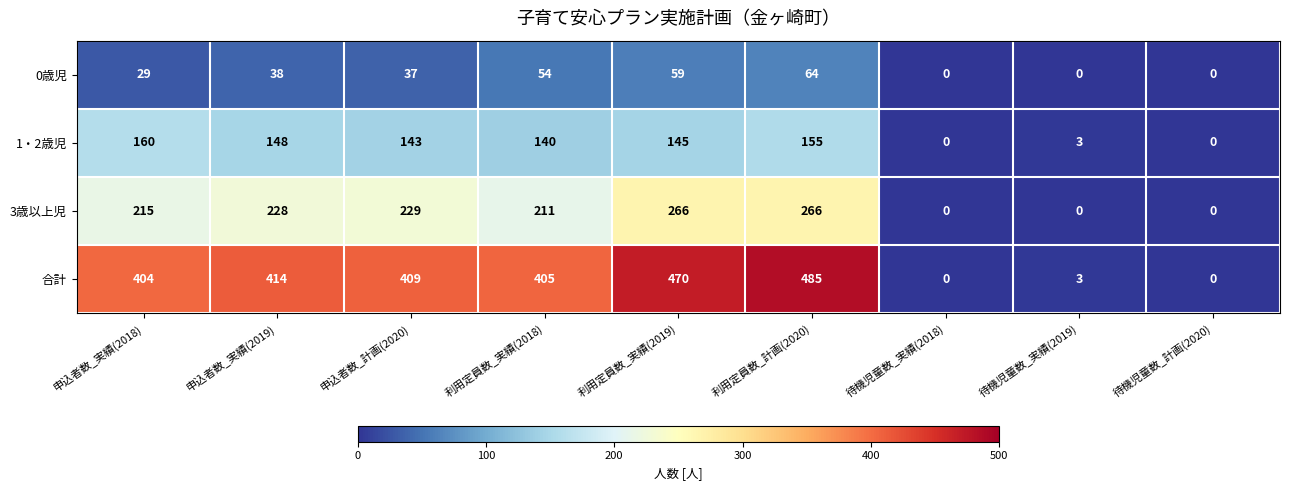

At how many categories does at least one series exceed 178?

6